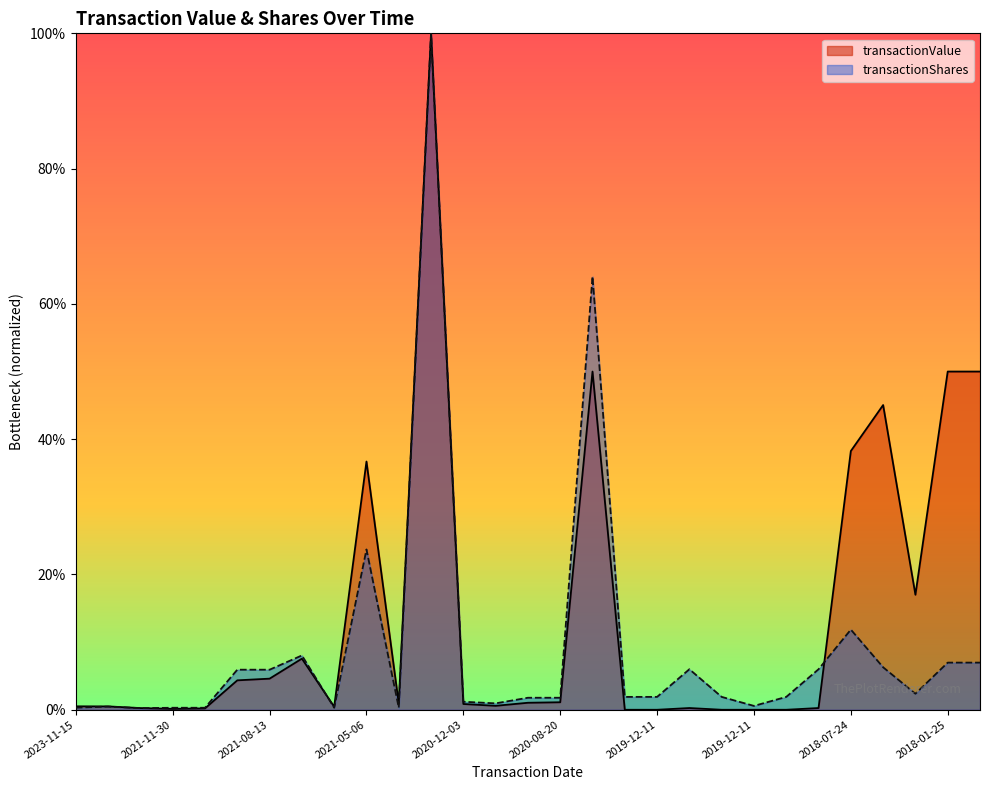

What is the label of the 23rd point from the left?

2019-12-11